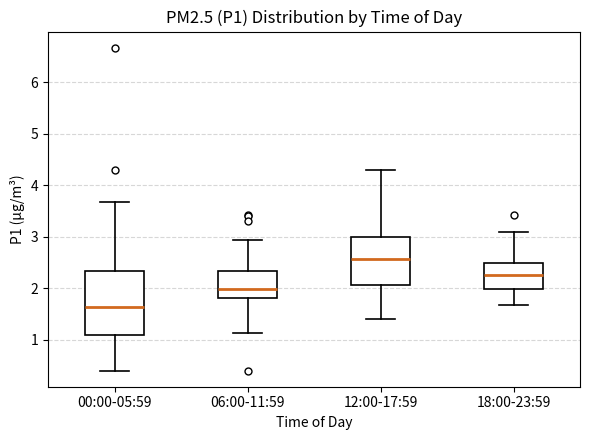

Reading left to right, transcribe this box plot: for each box, give where its median line is, the range the box spans, and where its two whiskers end, as read against the y-axis. The values are not printed on the chart, so give them approximately, as read against the axis.

00:00-05:59: median 1.6, box 1.1 to 2.3, whiskers 0.4 to 3.7
06:00-11:59: median 2.0, box 1.8 to 2.3, whiskers 1.1 to 2.9
12:00-17:59: median 2.6, box 2.1 to 3.0, whiskers 1.4 to 4.3
18:00-23:59: median 2.3, box 2.0 to 2.5, whiskers 1.7 to 3.1